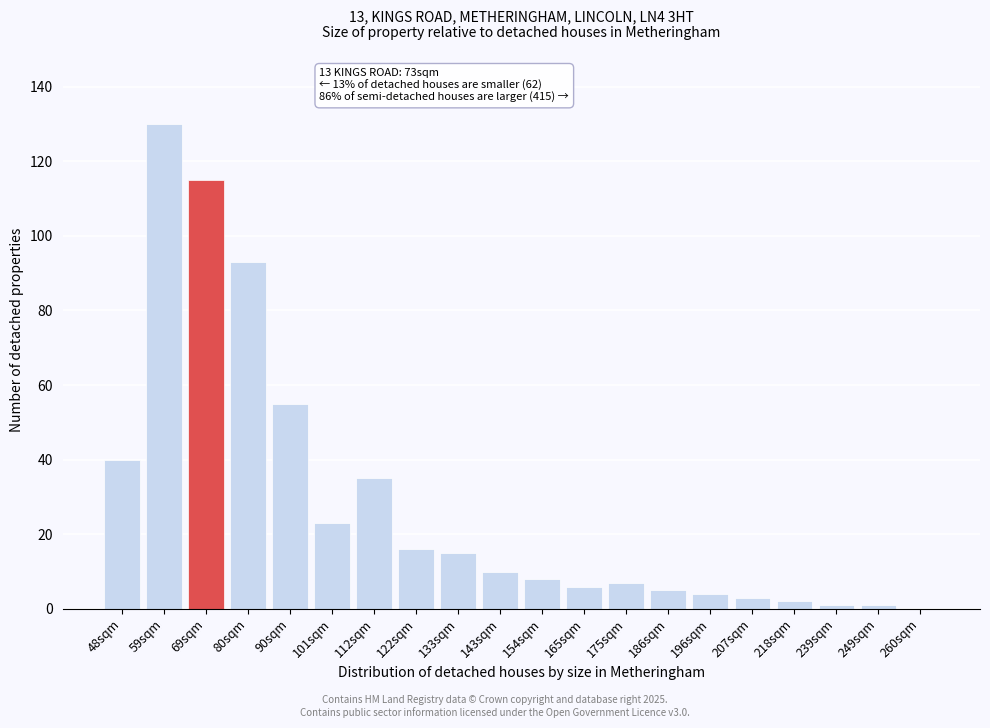

Reading left to right, extract all data points from this chart.

48sqm=40	59sqm=130	69sqm=115	80sqm=93	90sqm=55	101sqm=23	112sqm=35	122sqm=16	133sqm=15	143sqm=10	154sqm=8	165sqm=6	175sqm=7	186sqm=5	196sqm=4	207sqm=3	218sqm=2	239sqm=1	249sqm=1	260sqm=0